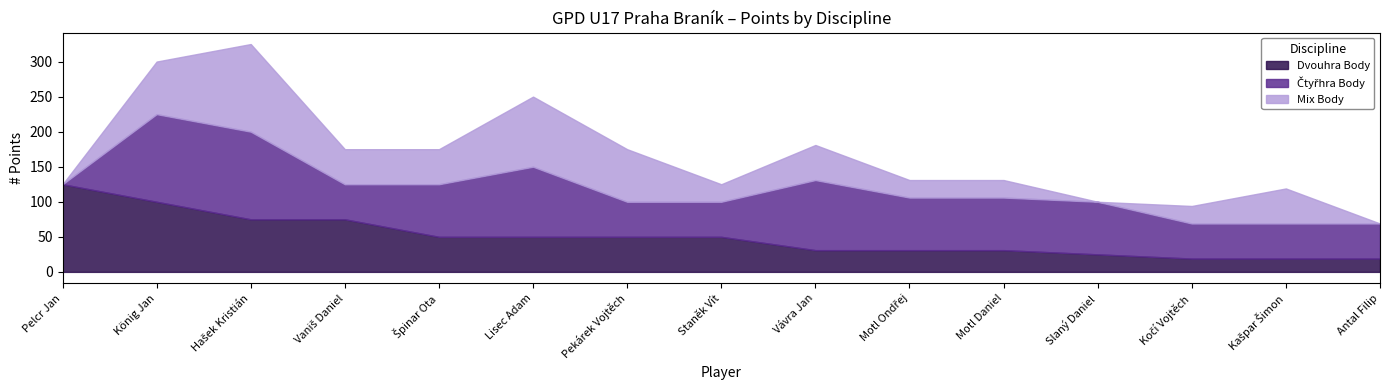

Which series changed the most between König Jan and Špinar Ota?

Dvouhra Body